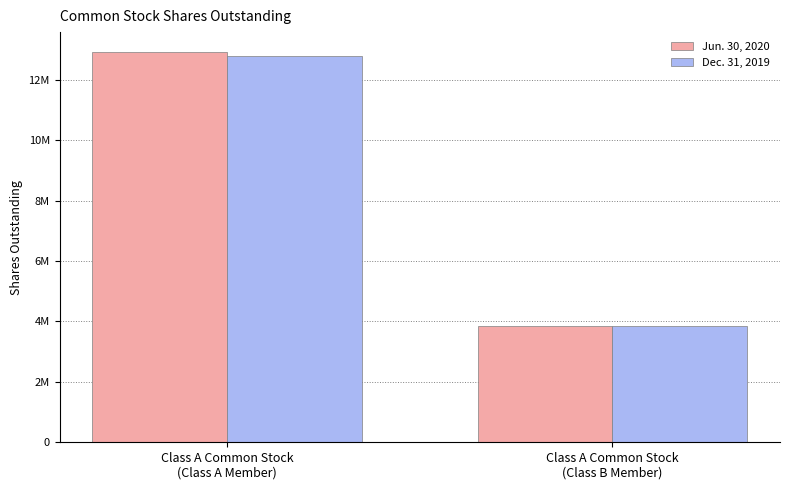

What is the sum of all Jun. 30, 2020 values?

16788349